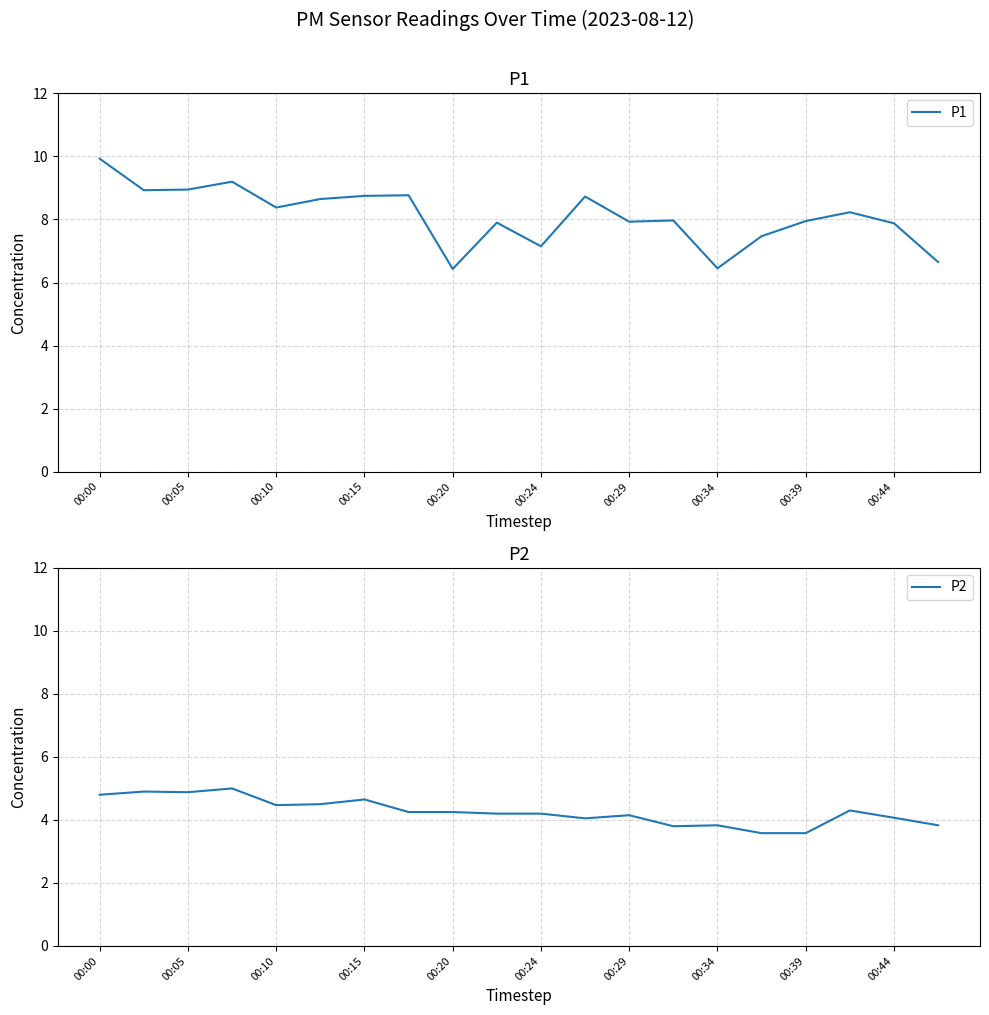

Which series has the largest total across all categories?

P1